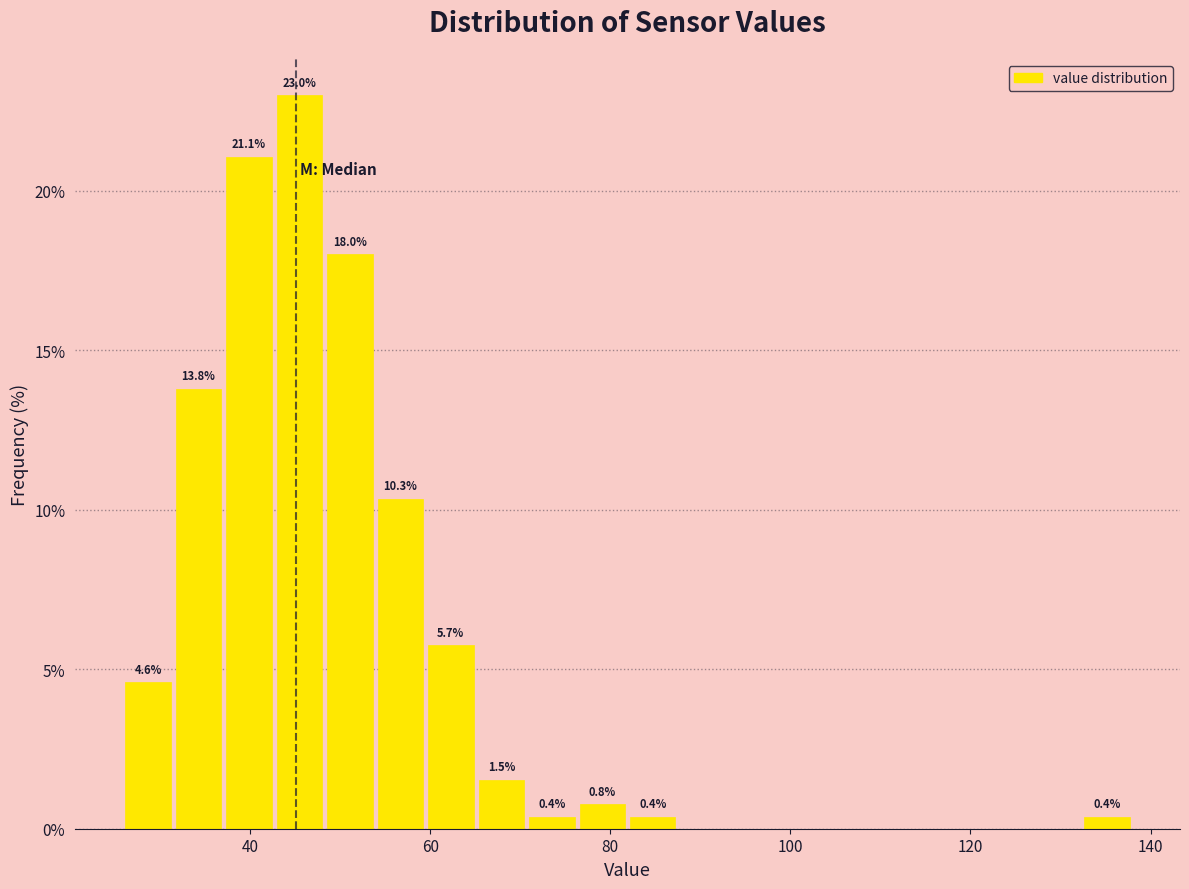

Read against the x-axis, roughly where is the centre of the tallest bar?

46